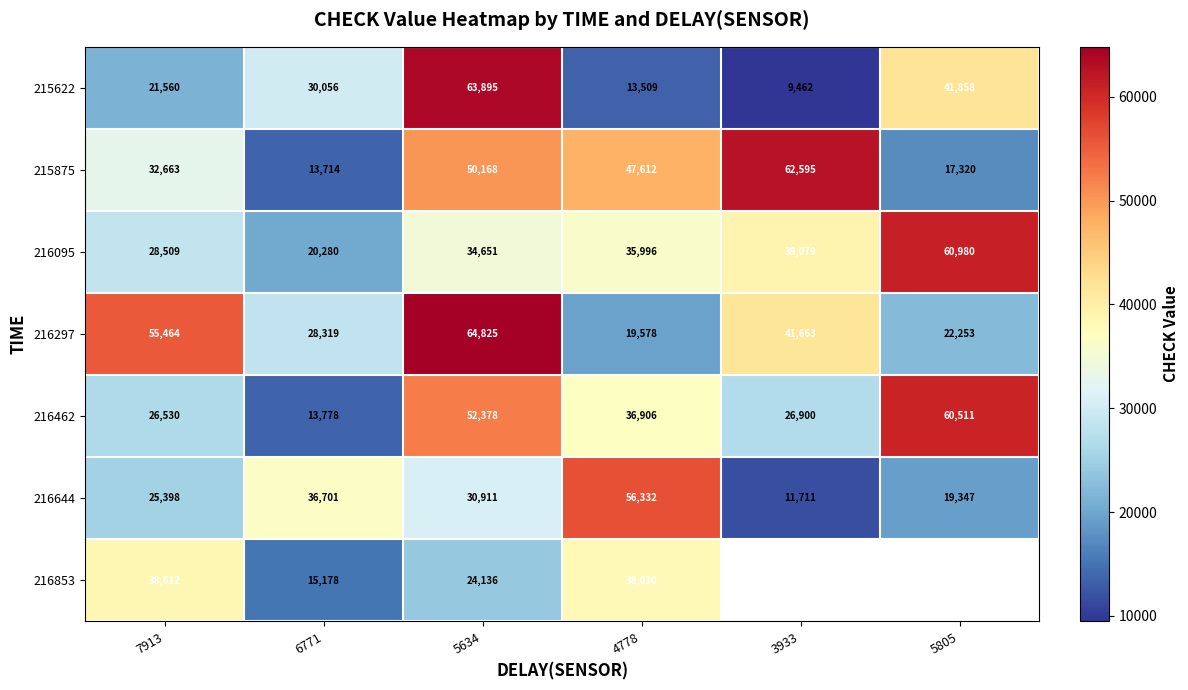

What is the difference between the highest and lowest values at 4778?

42823